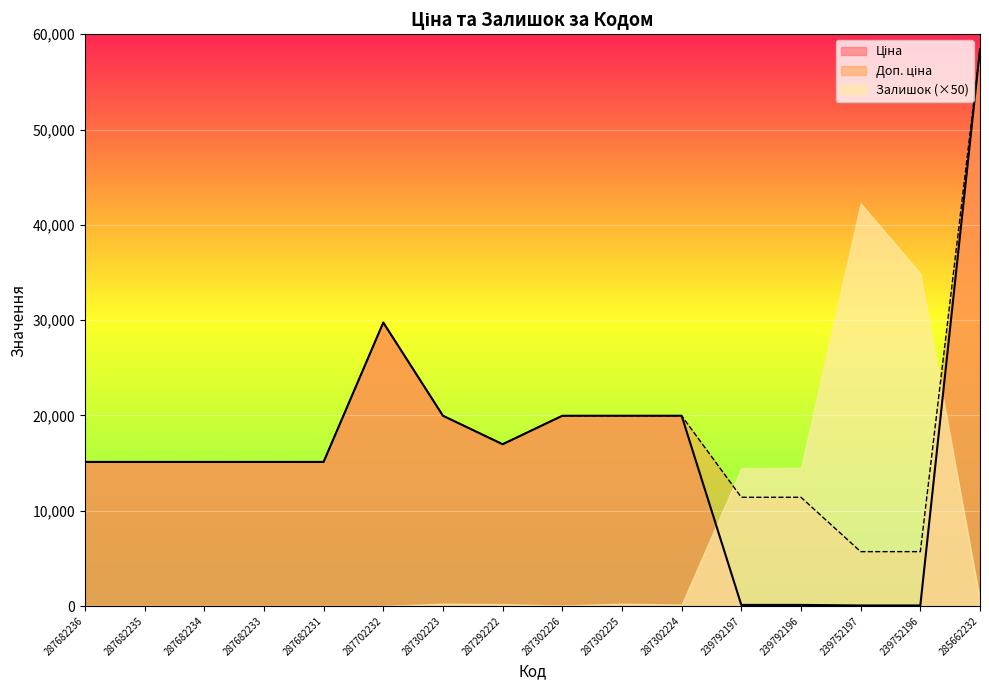

What is the label of the 4th point from the left?

287682233